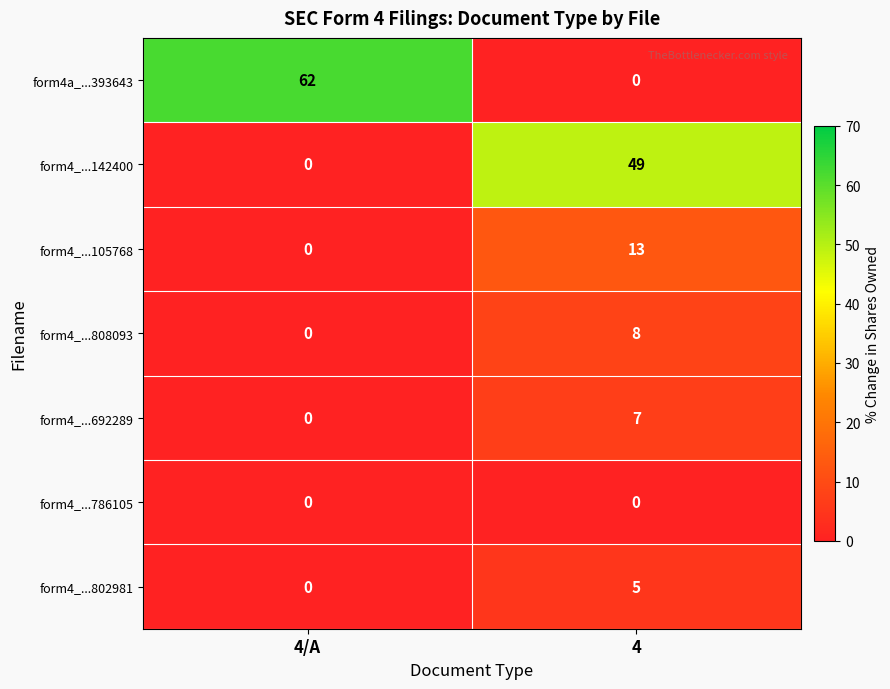

At which category is the sum across all series the highest?

4